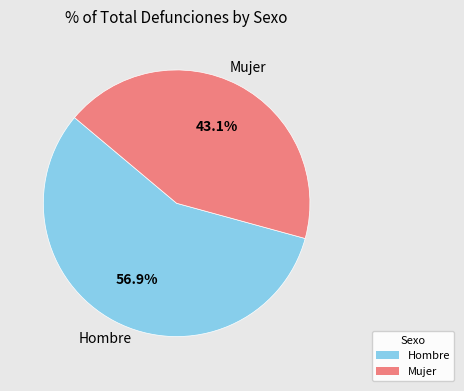

Which category accounts for the majority?

Hombre